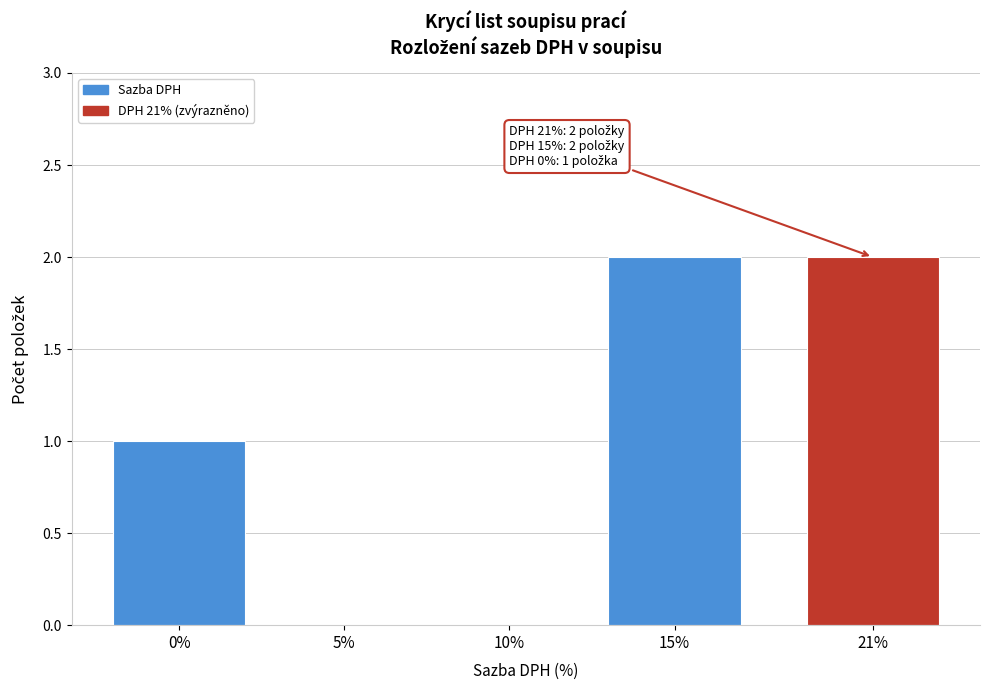

Reading right to left, extract all data points from this chart.

21%=2	15%=2	10%=0	5%=0	0%=1